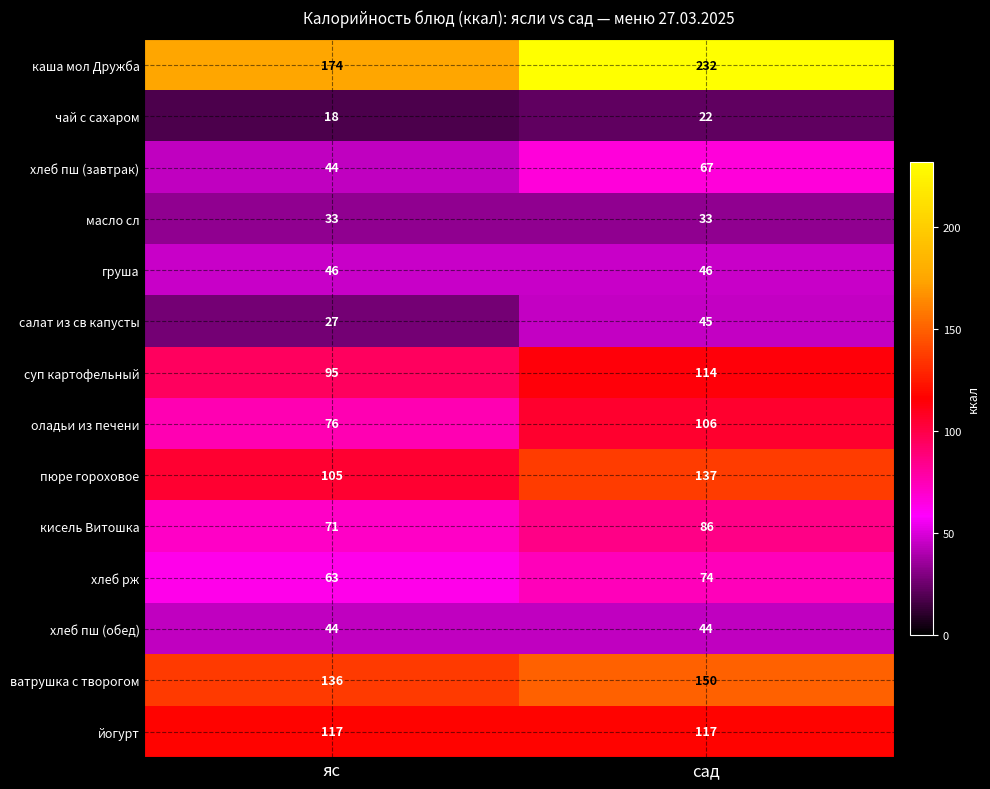

Is it true that йогурт equals 194 at сад?

False